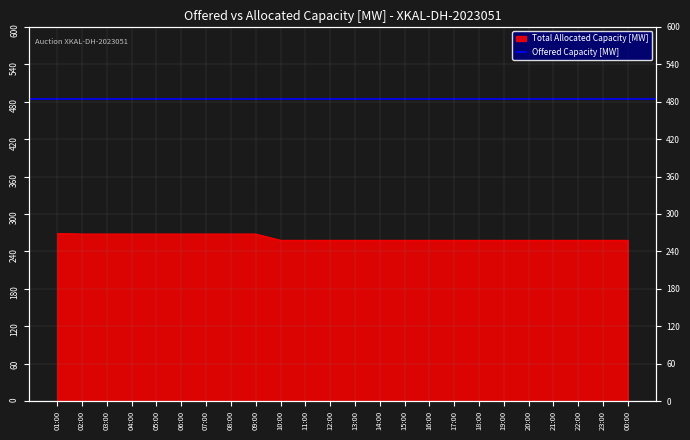

What is the label of the 9th point from the left?

09:00